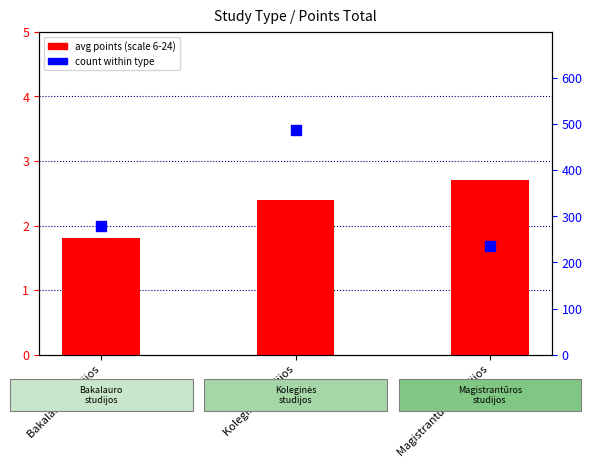

At which category is the sum across all series the highest?

Koleginės studijos